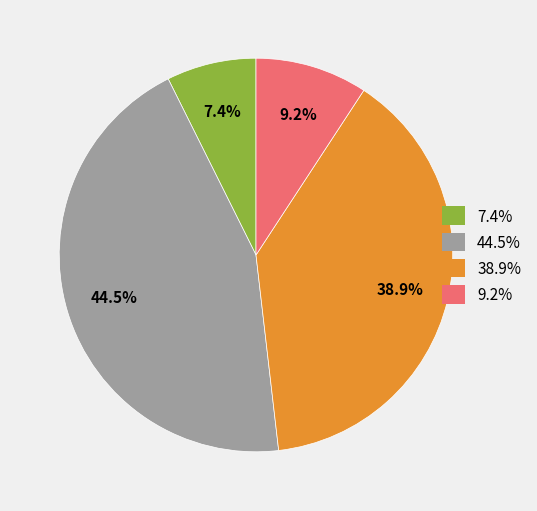

To the nearest percent, what is the difference between the largest and smallest slice percentages?

37%